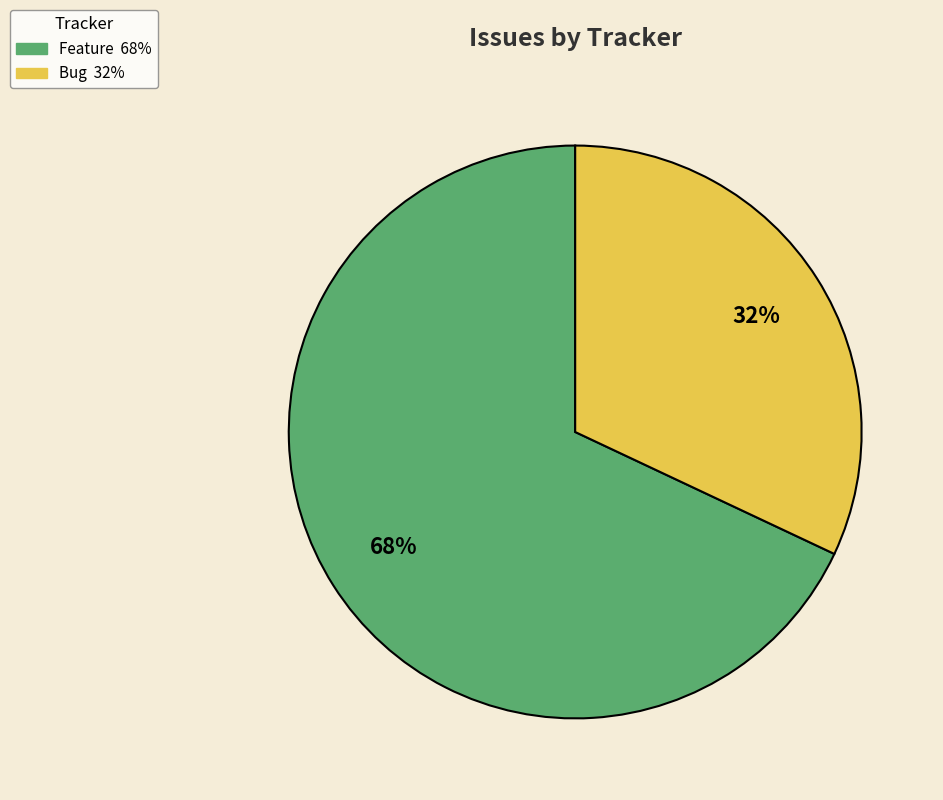

Approximately how many times larger is the value at Feature compared to Bug?

2.1